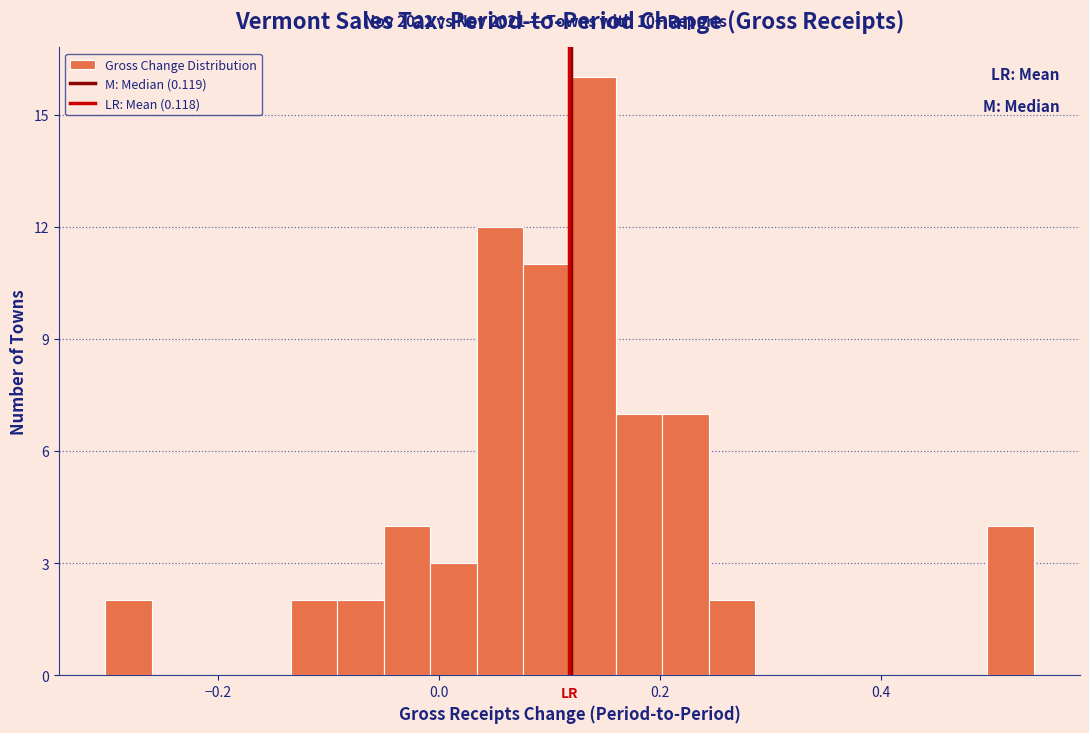

Around what value on the x-axis is the tallest bar? Give the approximate position of its centre, as read against the axis.

0.14